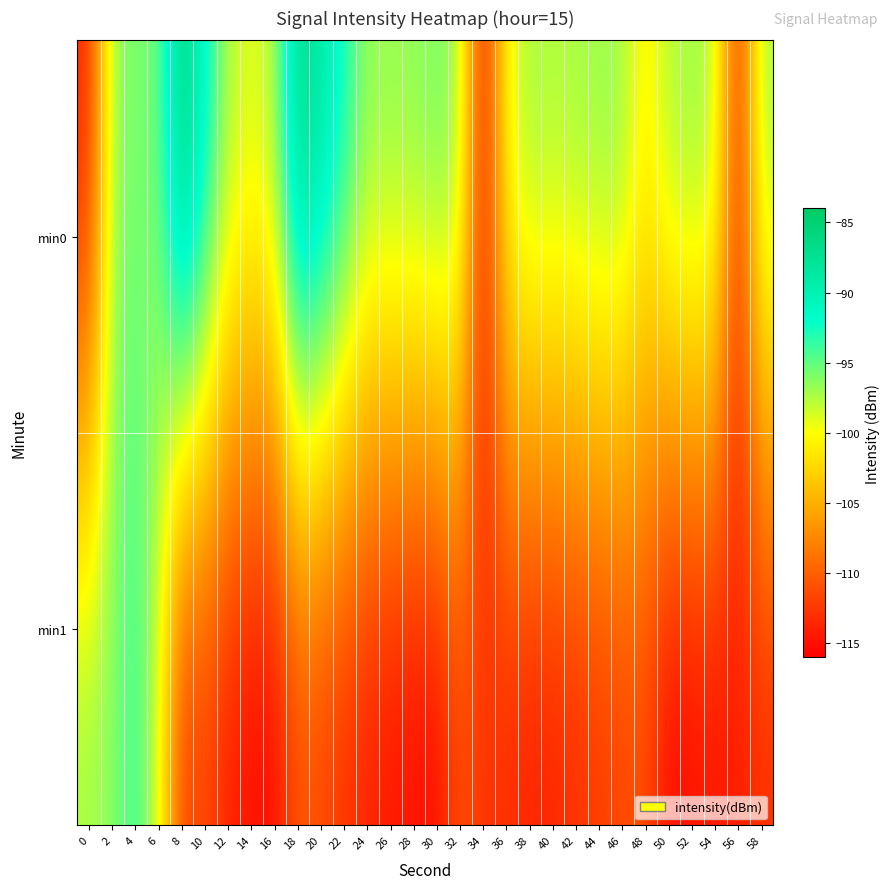

Between 58 and 0, which is larger?

58